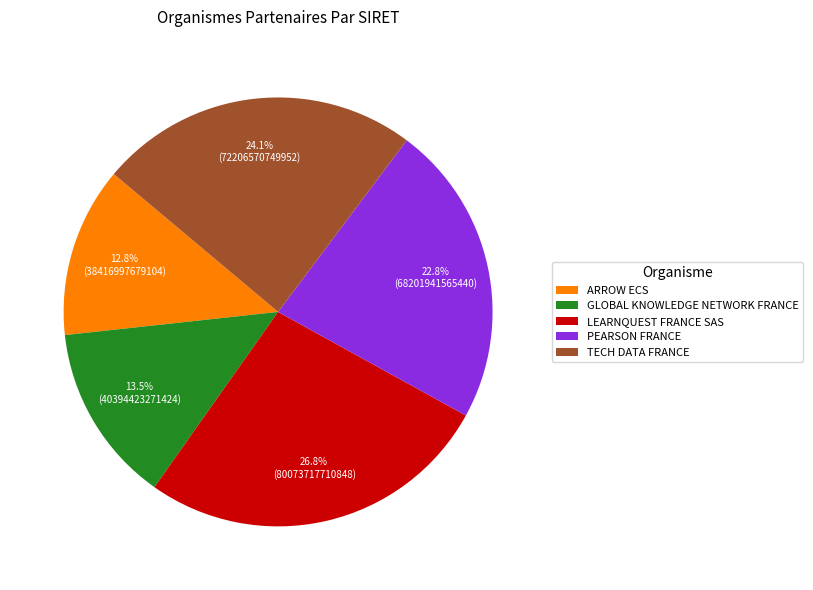

To the nearest percent, what is the difference between the largest and smallest slice percentages?

14%